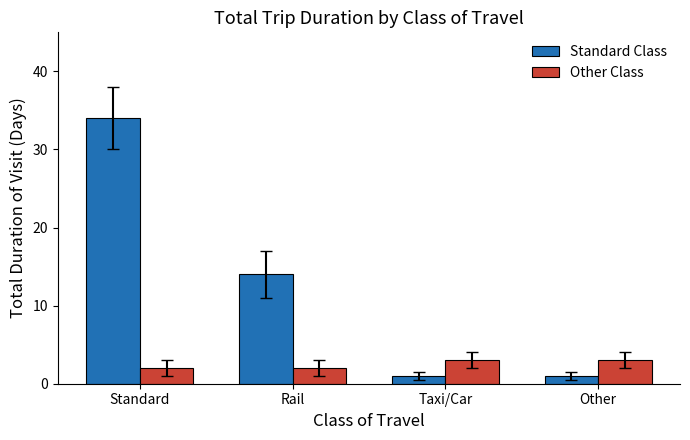

The value of Other Class at Taxi/Car is 3. True or false?

True